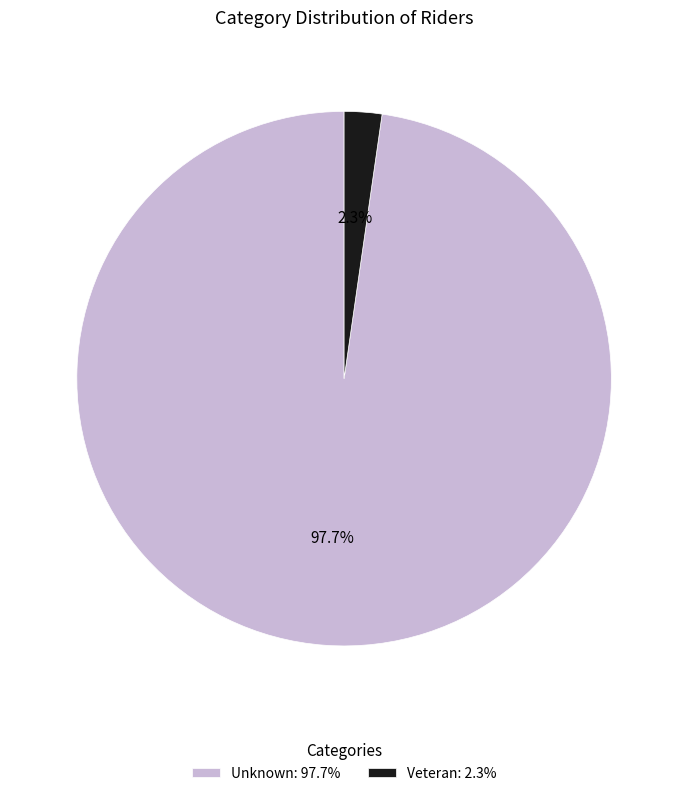

Between Unknown and Veteran, which is larger?

Unknown